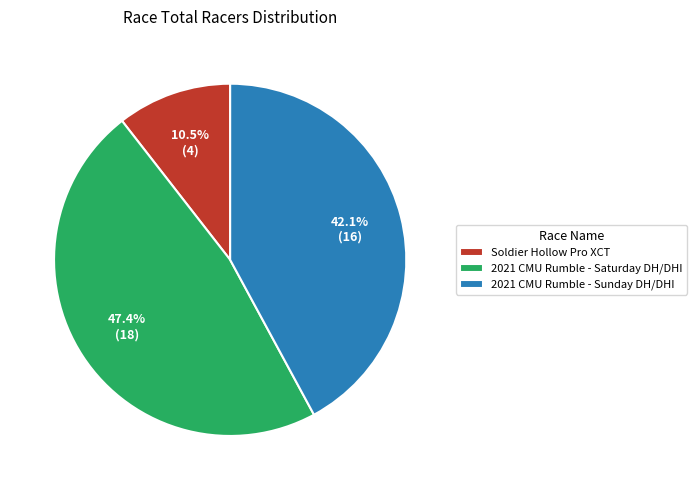

Which slice is the smallest?

Soldier Hollow Pro XCT